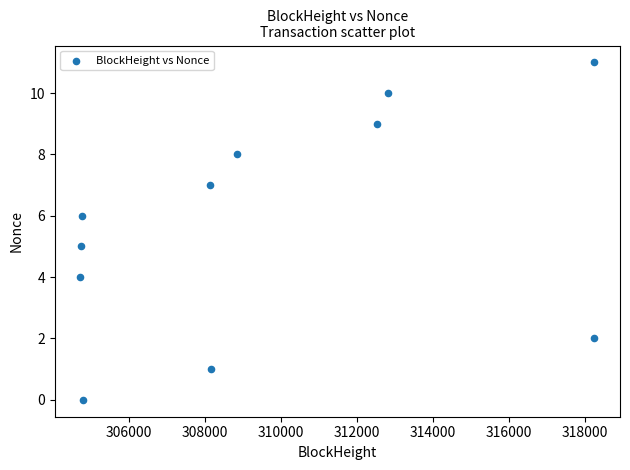

What is the average X value?

309641